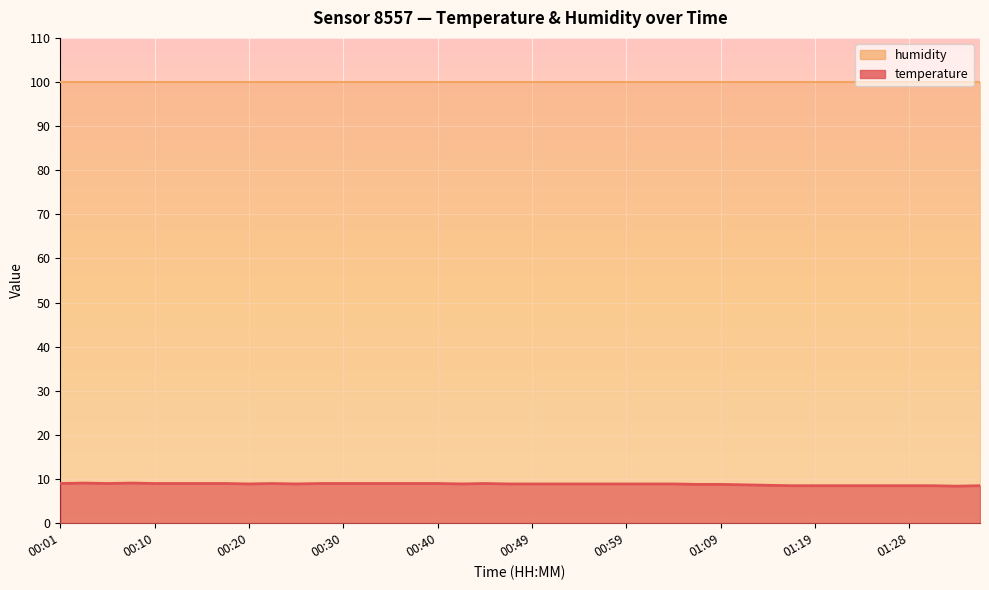

What value does the data have at 01:02?

8.9